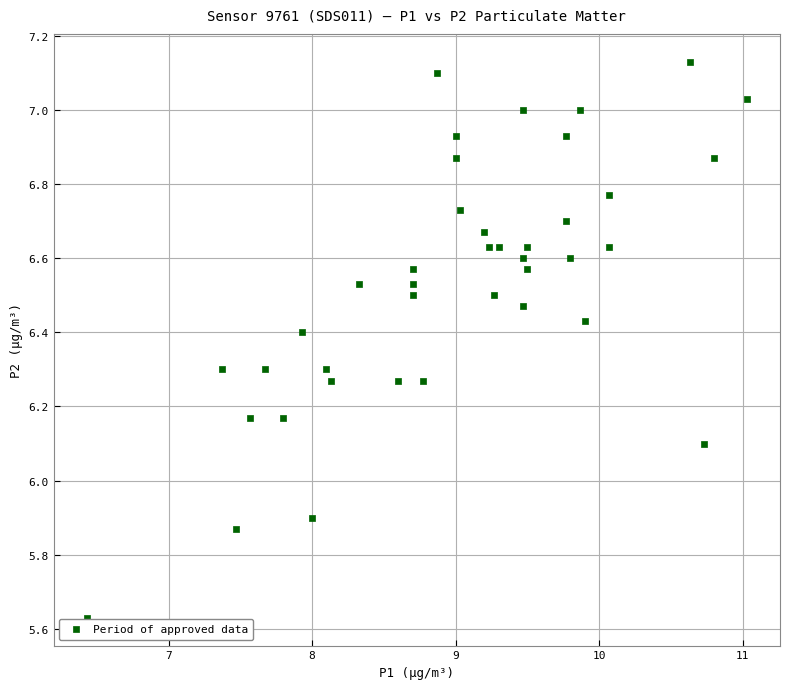

What is the range of X values (max minus min)?

4.6